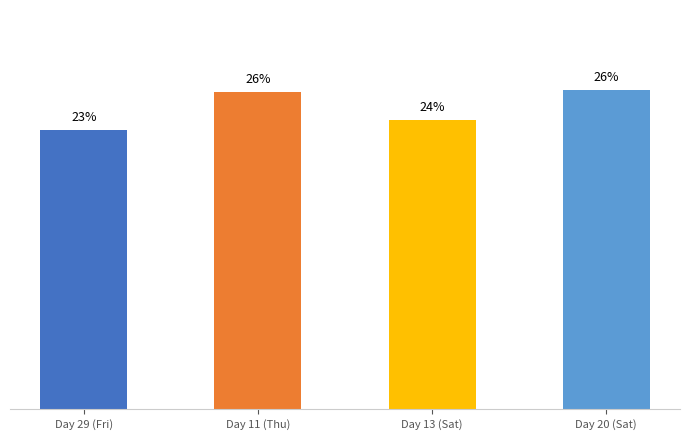

What is the minimum value shown in the chart?

23.2